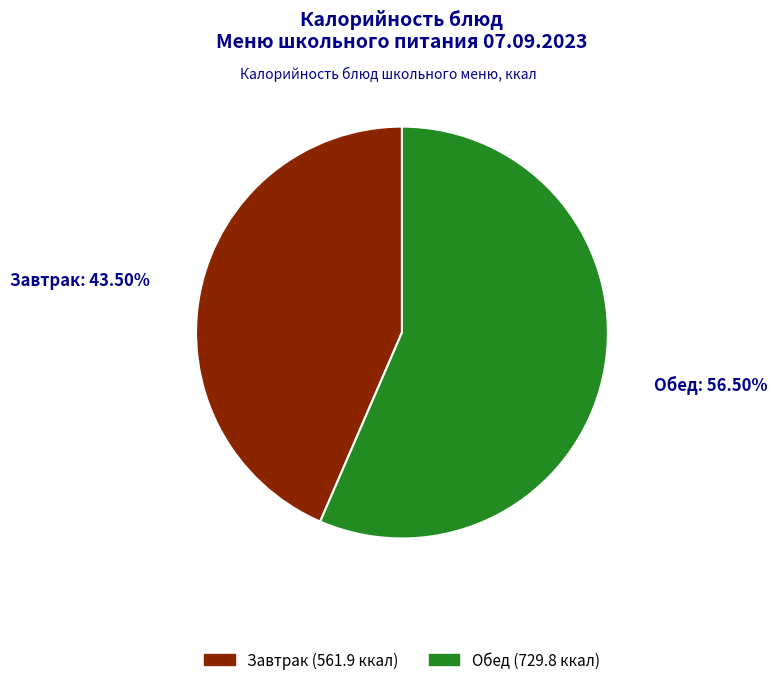

To the nearest percent, what is the average slice percentage?

50%